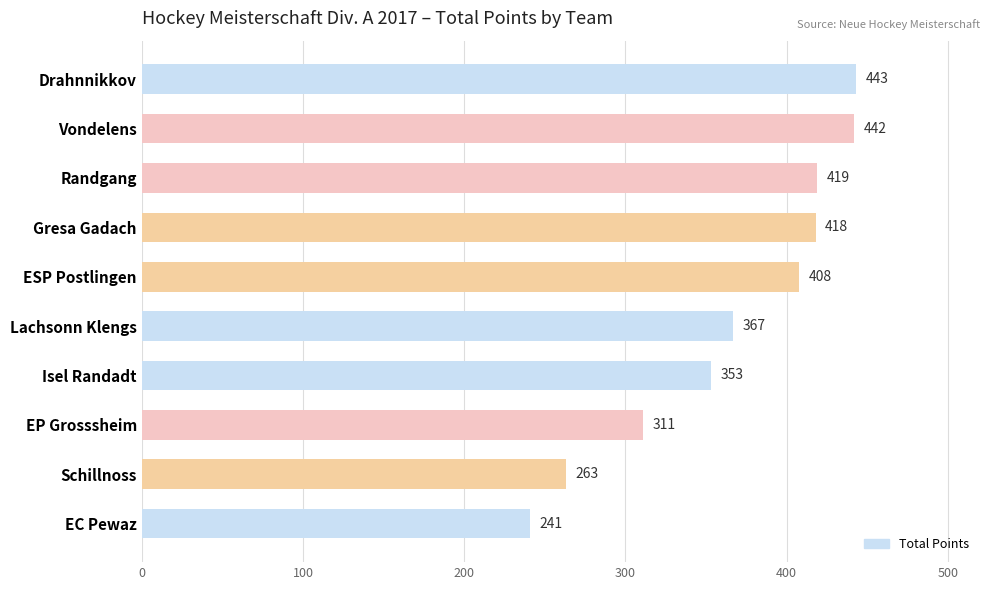

At which label is the value closest to 342?

Isel Randadt